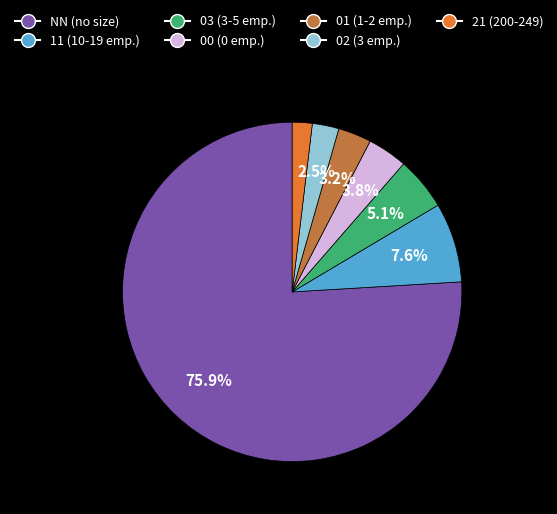

True or false: 01 accounts for 3% of the total.

True